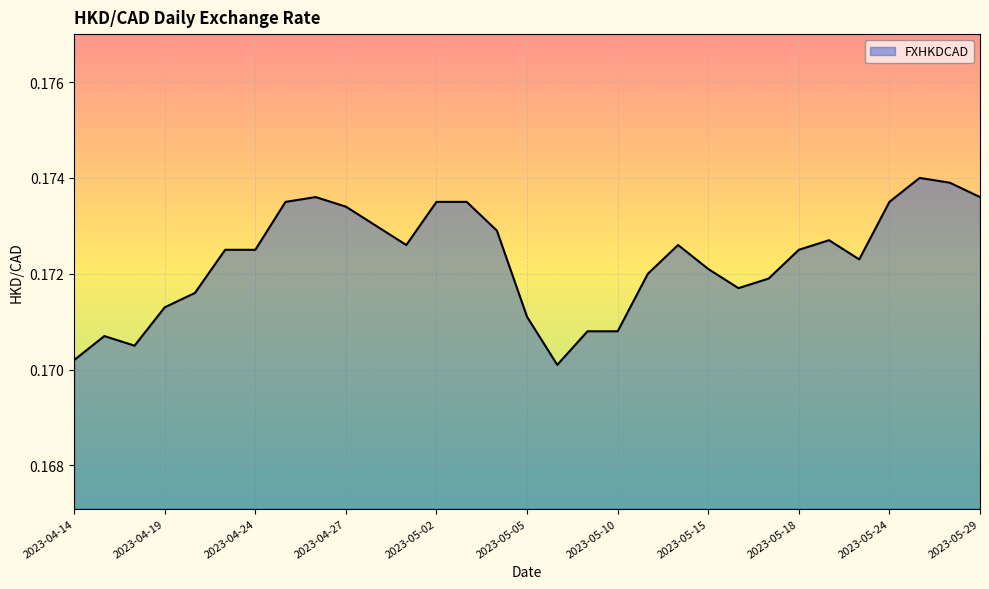

Between 2023-04-14 and 2023-04-24, which is larger?

2023-04-24